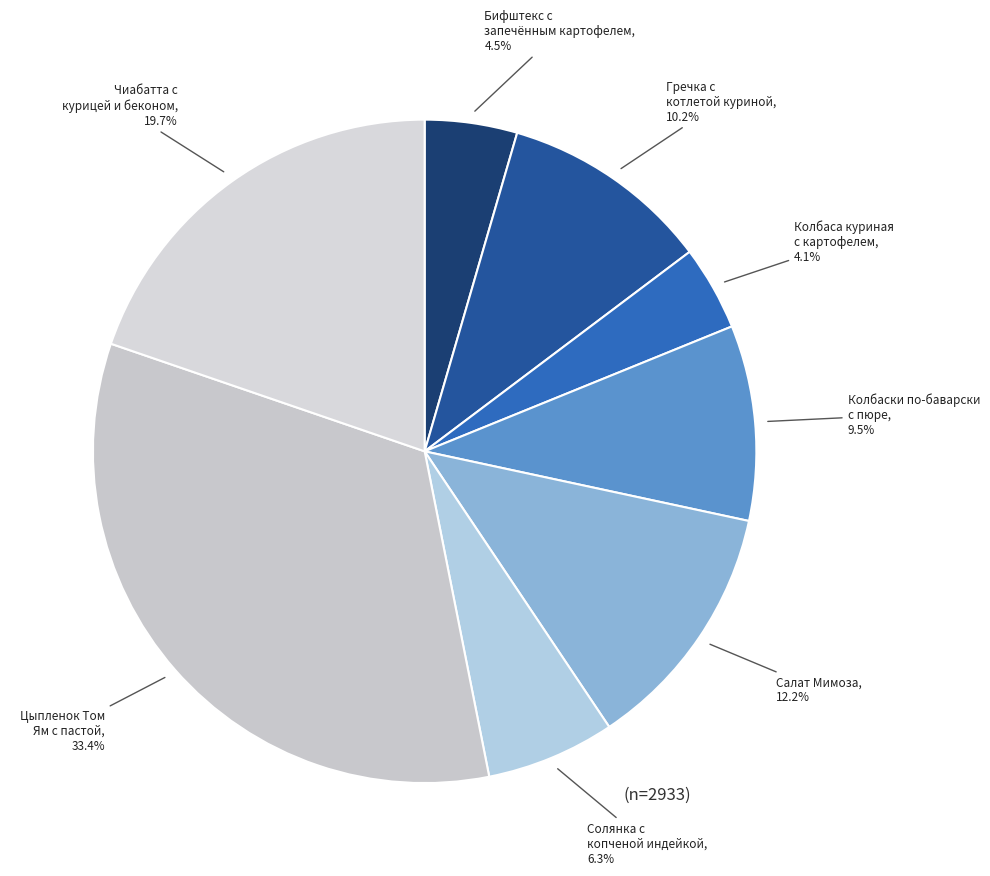

Approximately how many times larger is the value at Гречка с котлетой куриной compared to Колбаса куриная с картофелем?

2.5